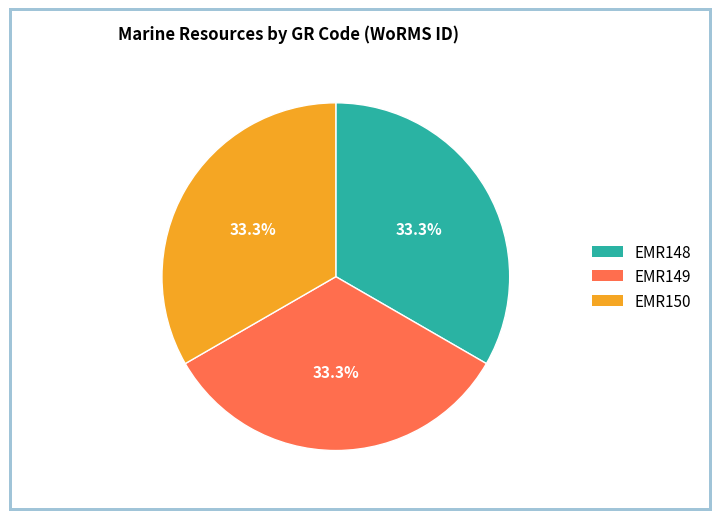

True or false: EMR148 accounts for 33% of the total.

True